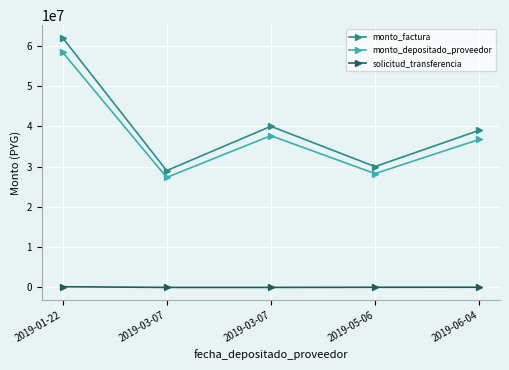

Rank the categories by solicitud_transferencia value from highest to lowest.

2019-01-22, 2019-06-04, 2019-05-06, 2019-03-07, 2019-03-07